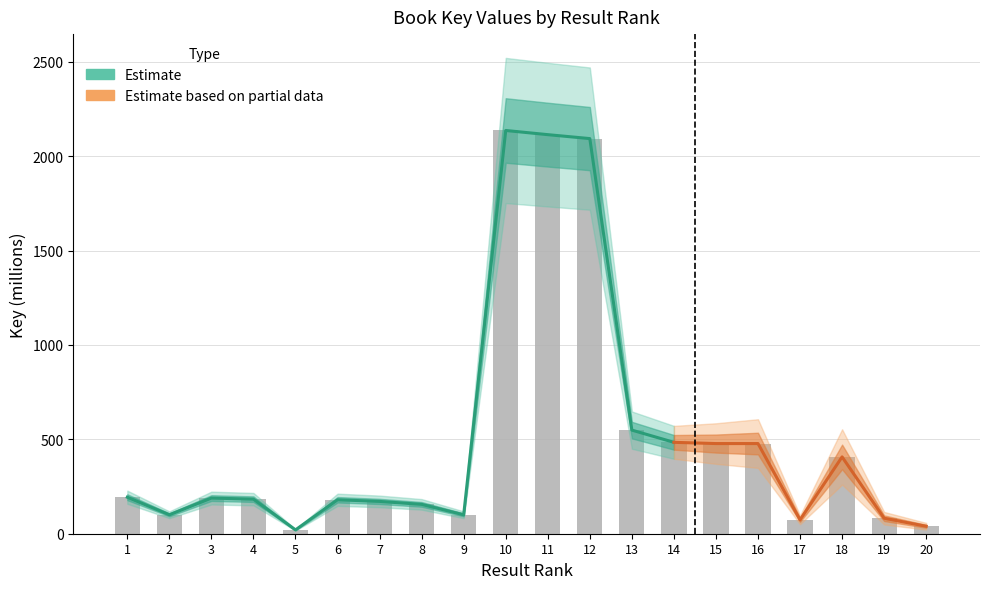

Between 19 and 18, which is larger?

18